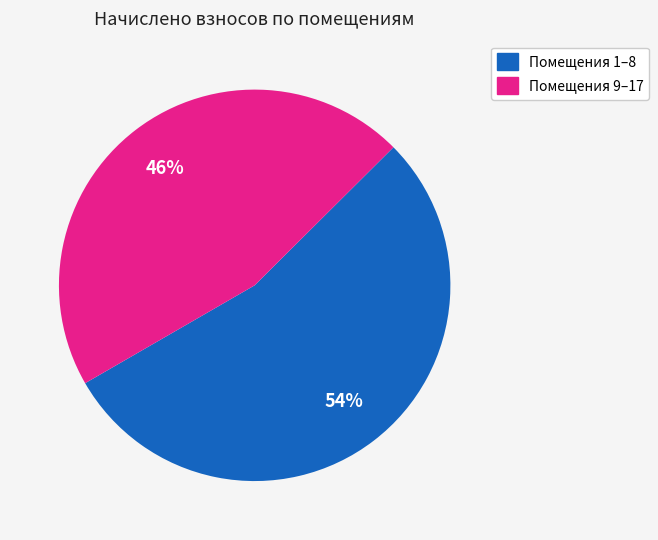

Count the number of slices in the pie.

2